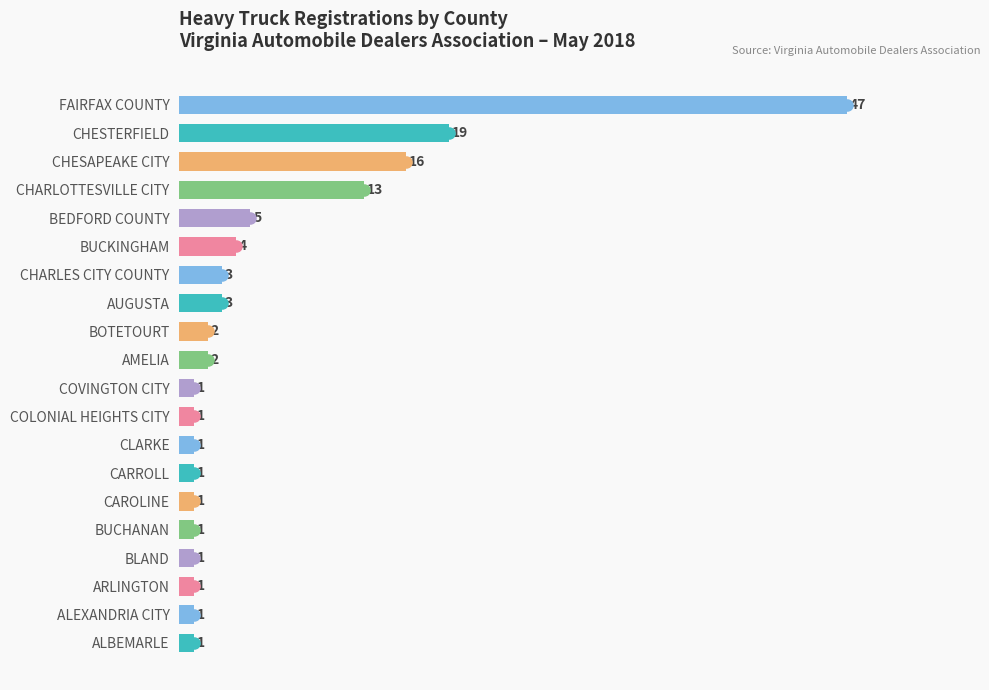

Is it true that the value at CHARLOTTESVILLE CITY is 22?

False